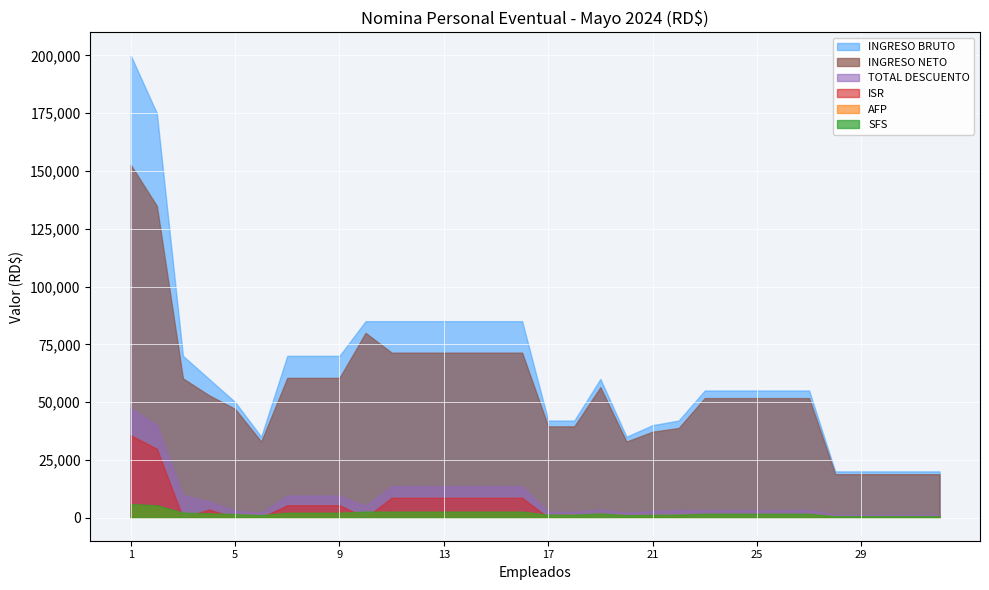

True or false: INGRESO NETO and ISR cross at least once.

False